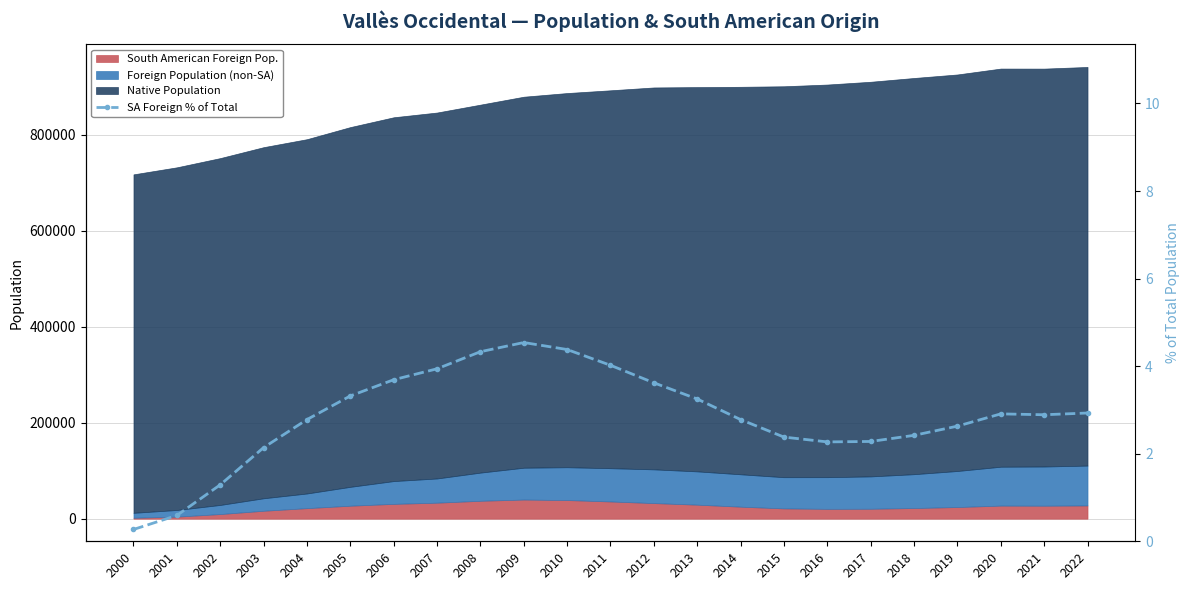

What is the sum of the values at 2006 and 2001?

4.3